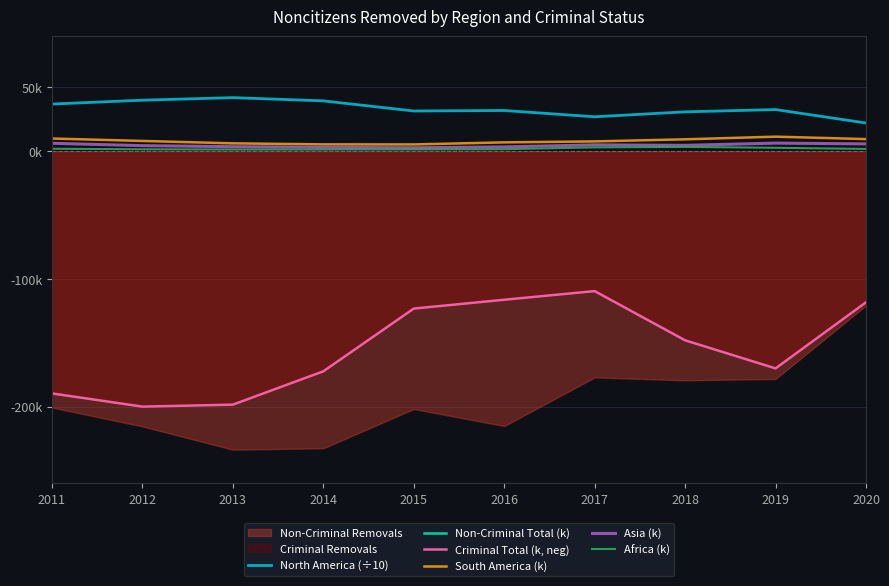

Is it true that Criminal Total (k, neg) equals -189.7 at 2011?

True